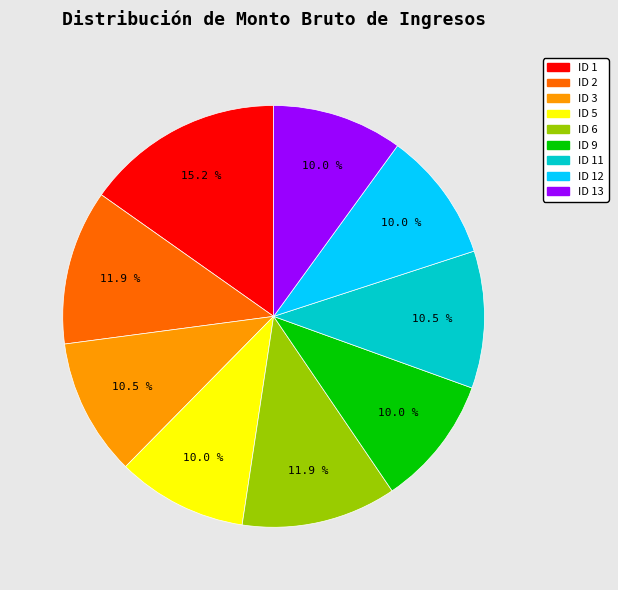

What is the largest slice in the pie chart?

ID 1